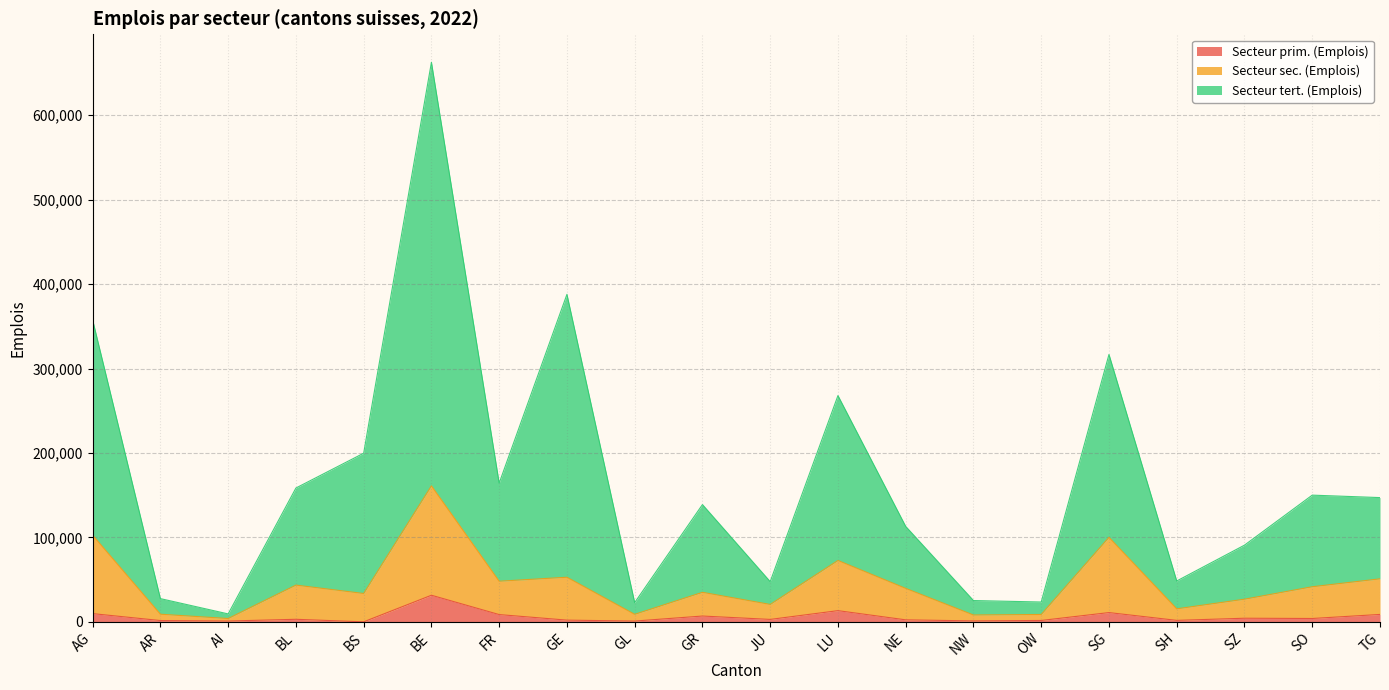

What are all the series names shown in the legend?

Secteur prim. (Emplois), Secteur sec. (Emplois), Secteur tert. (Emplois)